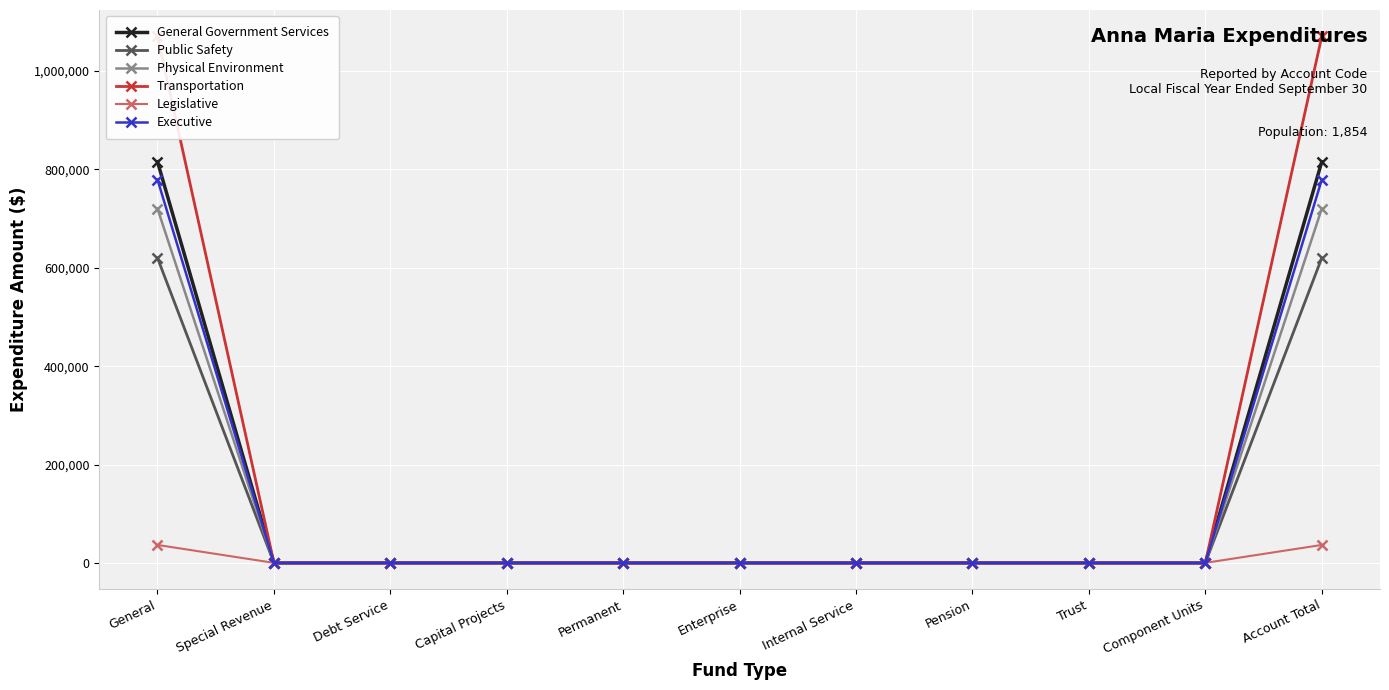

Is the value of Transportation at Capital Projects greater than the value of Executive at Debt Service?

No